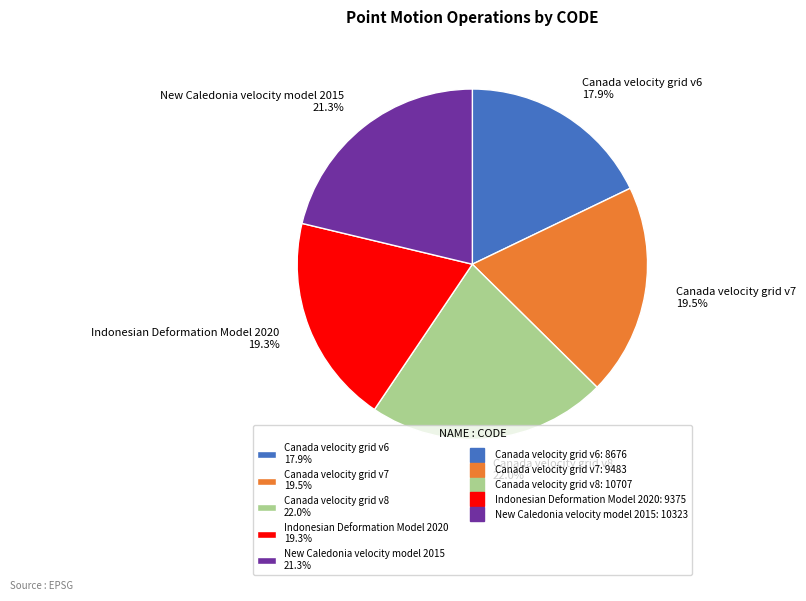

What percentage is the Canada velocity grid v6 slice, to the nearest percent?

18%